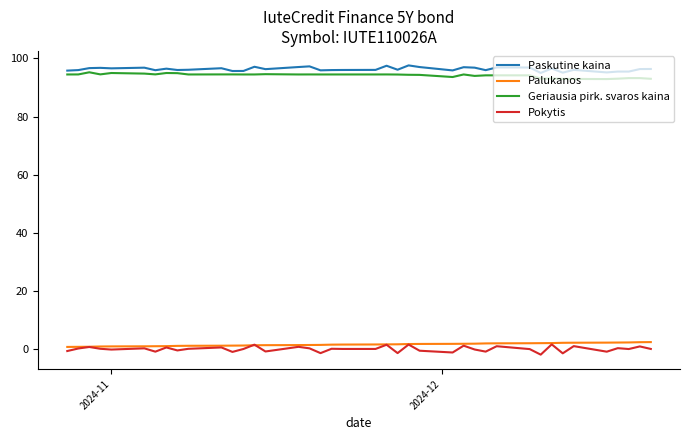

Does the chart display data point markers on the line(s)?

No